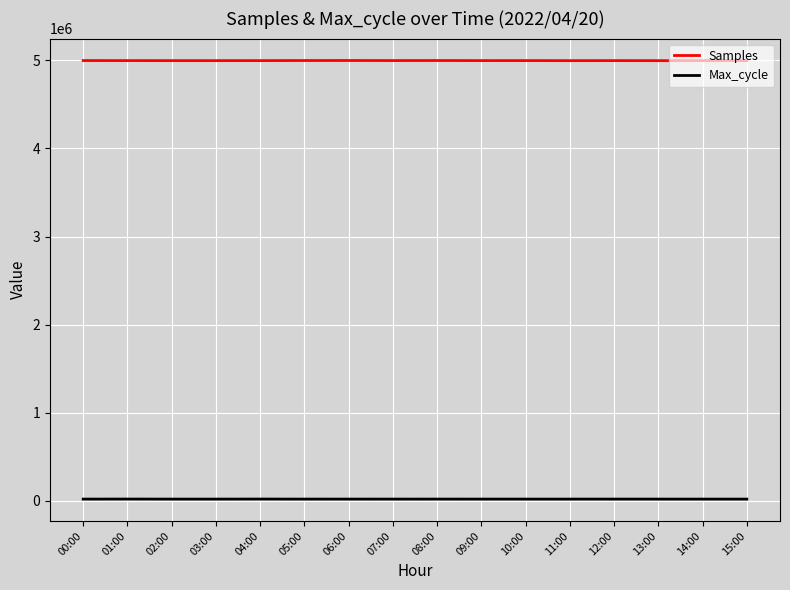

Which series has the largest range (max minus min)?

Samples